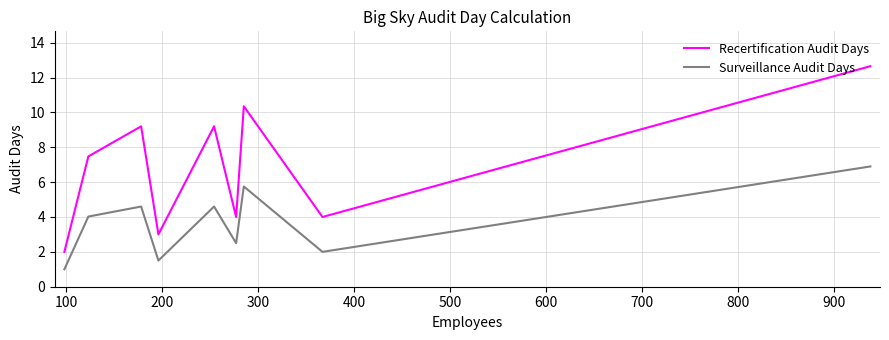

Which series has the largest range (max minus min)?

Recertification Audit Days